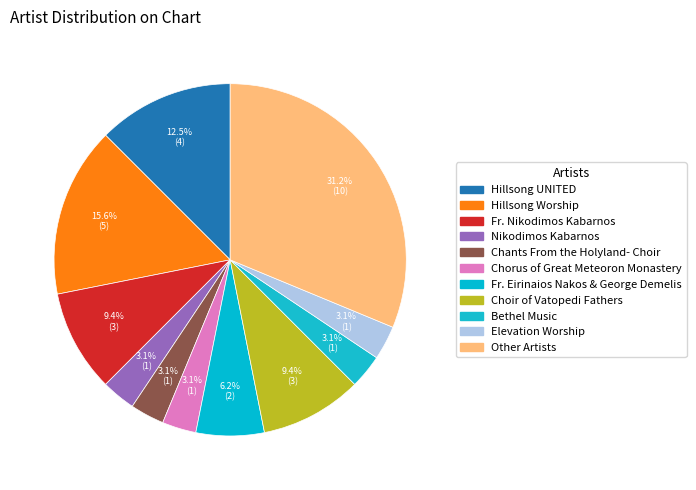

True or false: Other Artists accounts for 31% of the total.

True